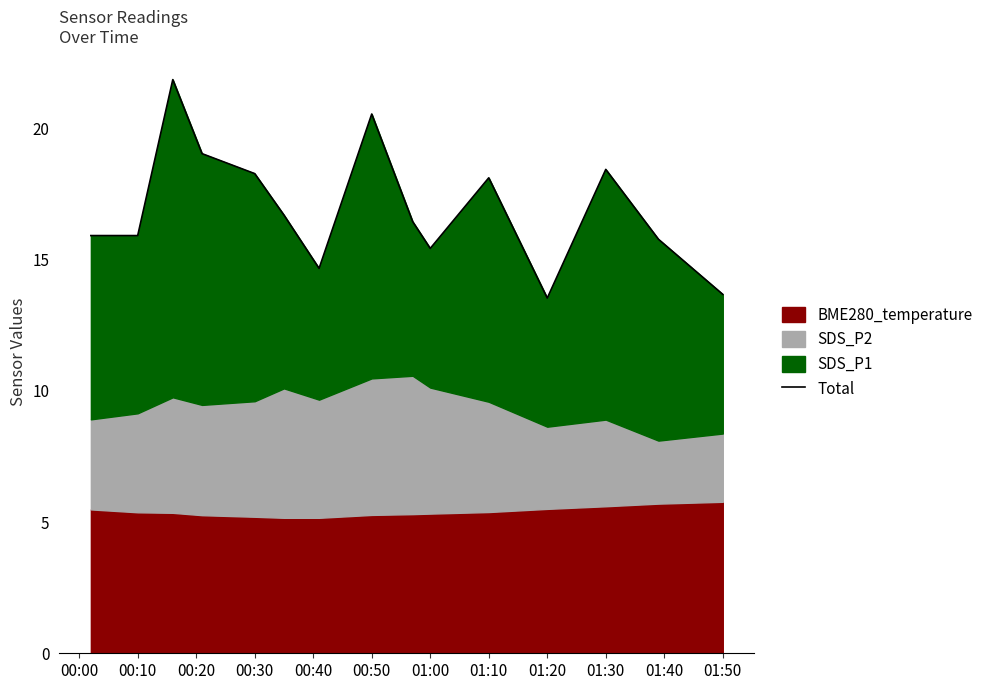

What is the difference between the second highest and minimum values?

7.0